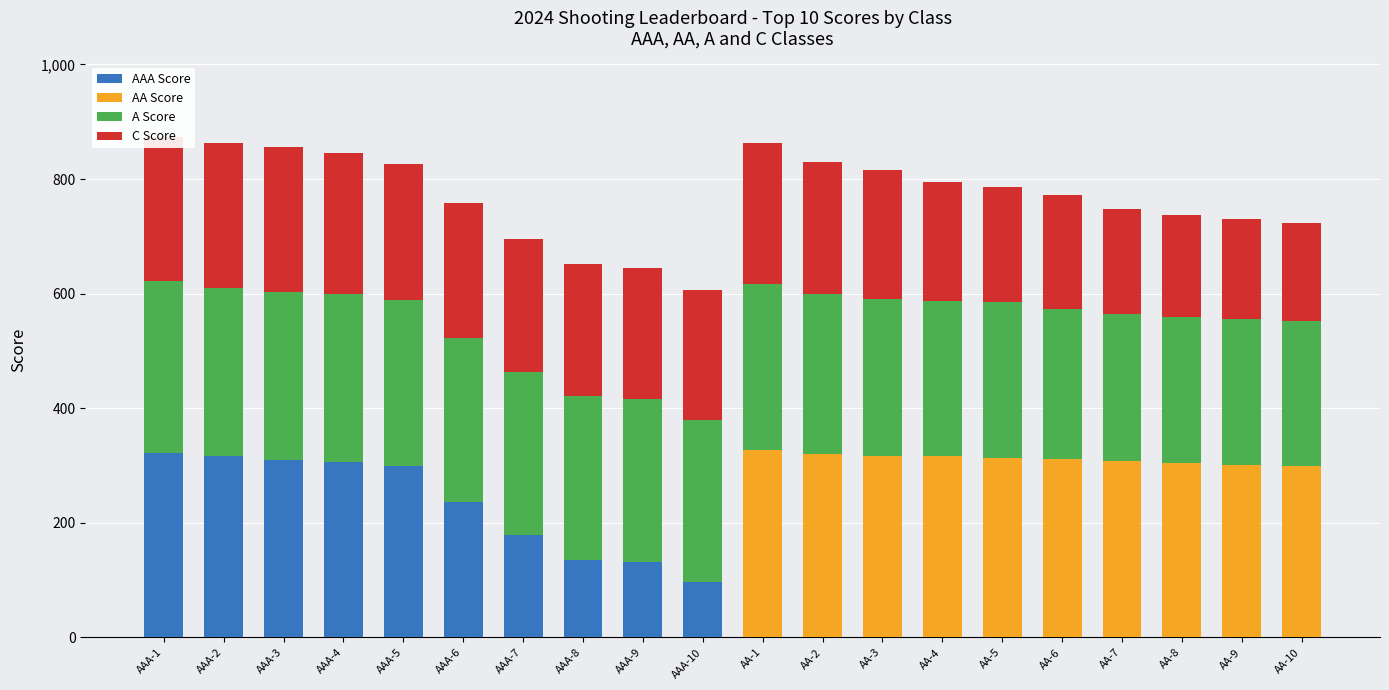

How many bars are there in total?

80